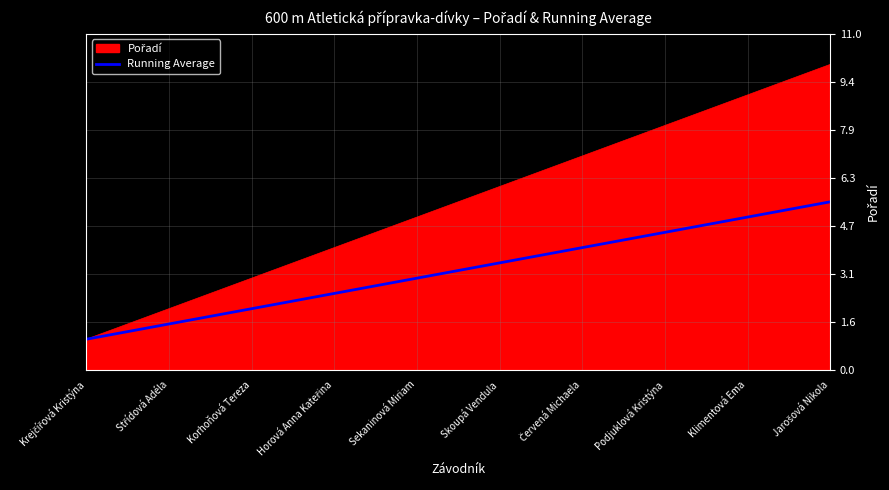

What is the minimum value for Running Average?

1.0